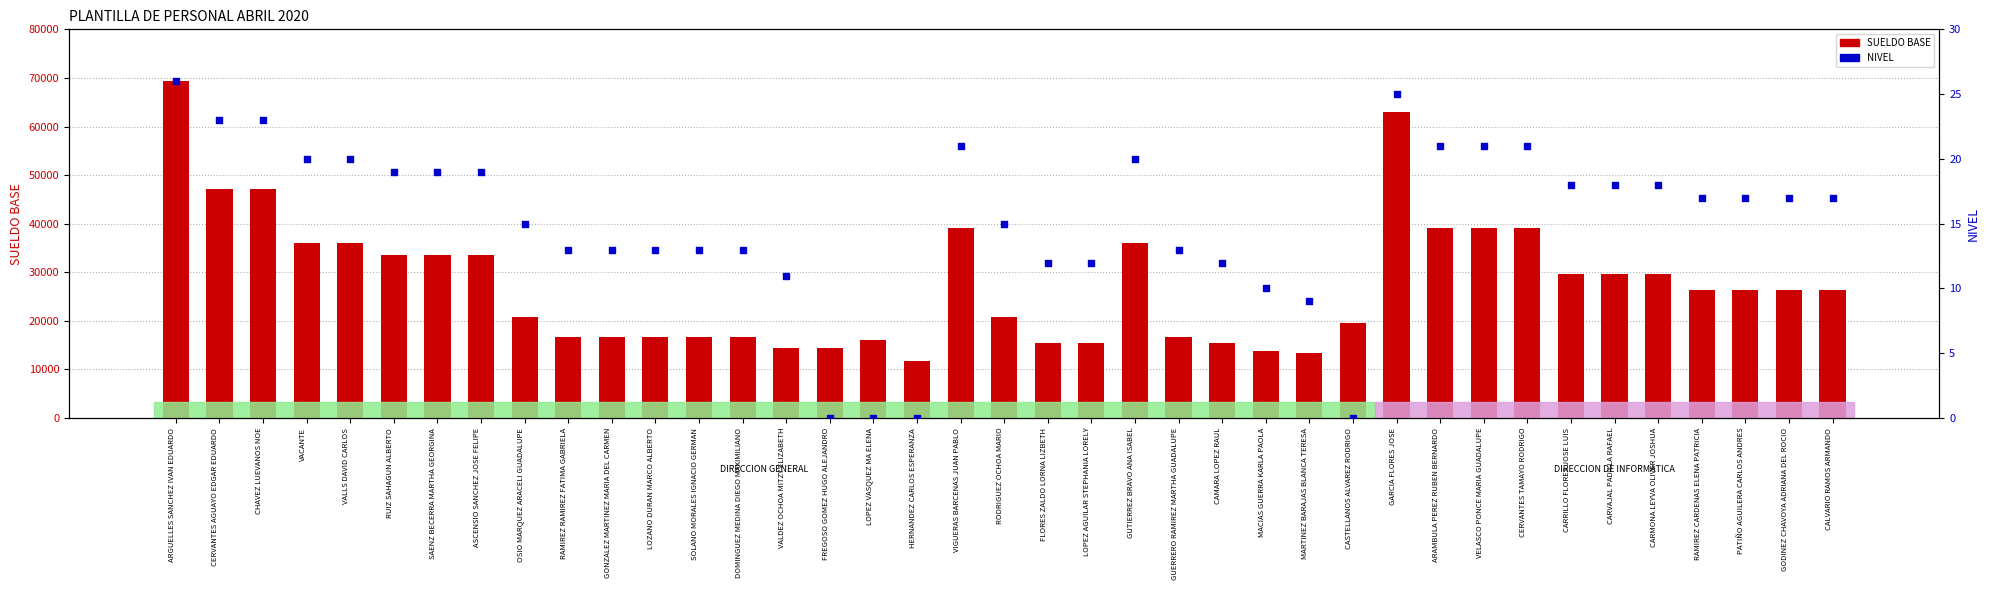

Which series contains the highest Y value?

SUELDO BASE